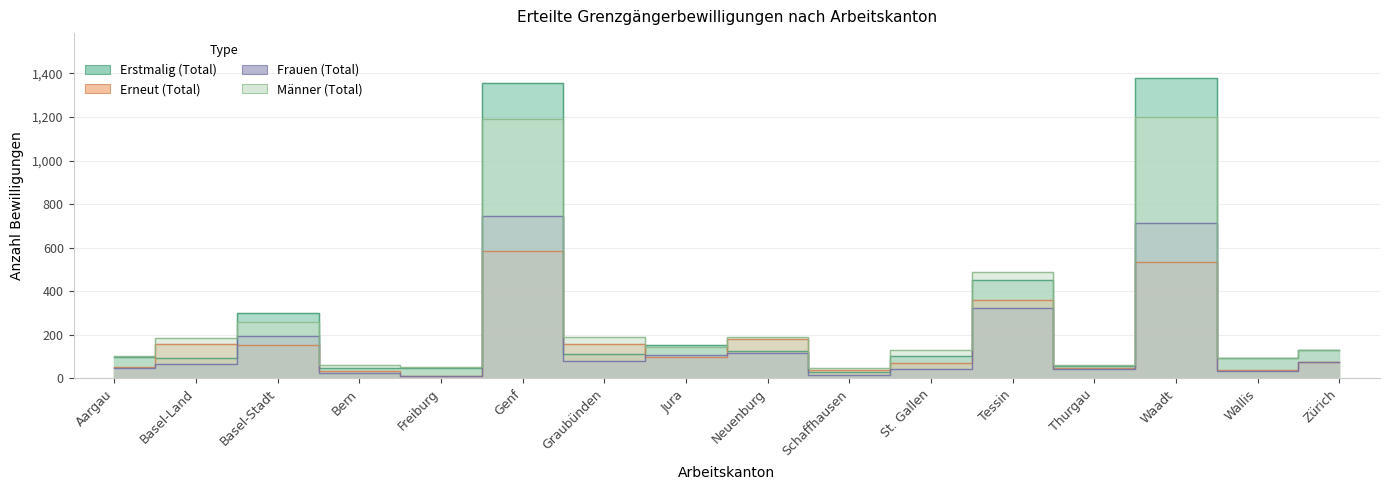

After their last crossing, which series has the higher values: Erneut (Total) or Erstmalig (Total)?

Erstmalig (Total)